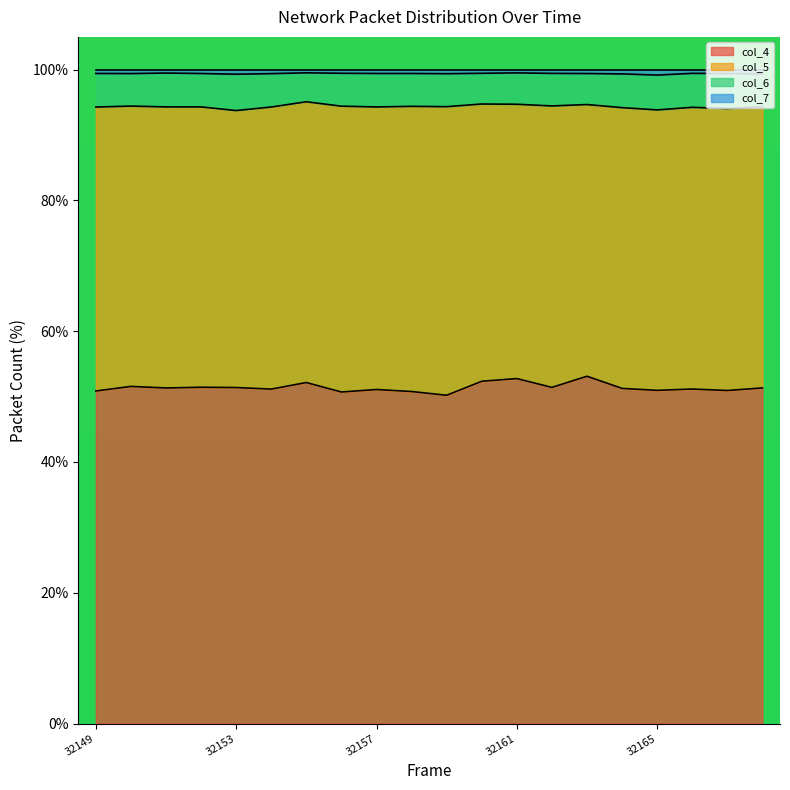

How many interior local valleys does the col_4 series have?

7